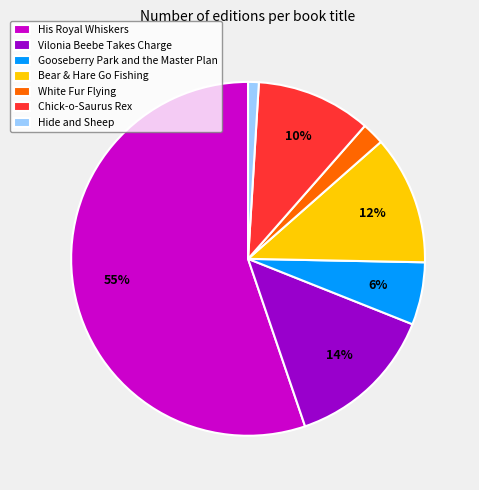

Rank the categories by value from lowest to highest.

Hide and Sheep, White Fur Flying, Gooseberry Park and the Master Plan, Chick-o-Saurus Rex, Bear & Hare Go Fishing, Vilonia Beebe Takes Charge, His Royal Whiskers